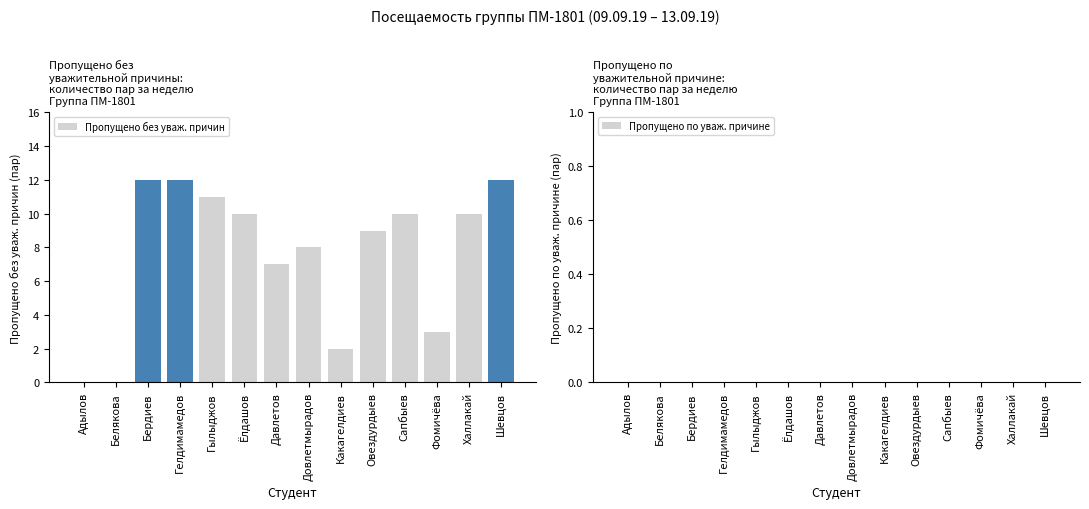

Are the bars horizontal?

No